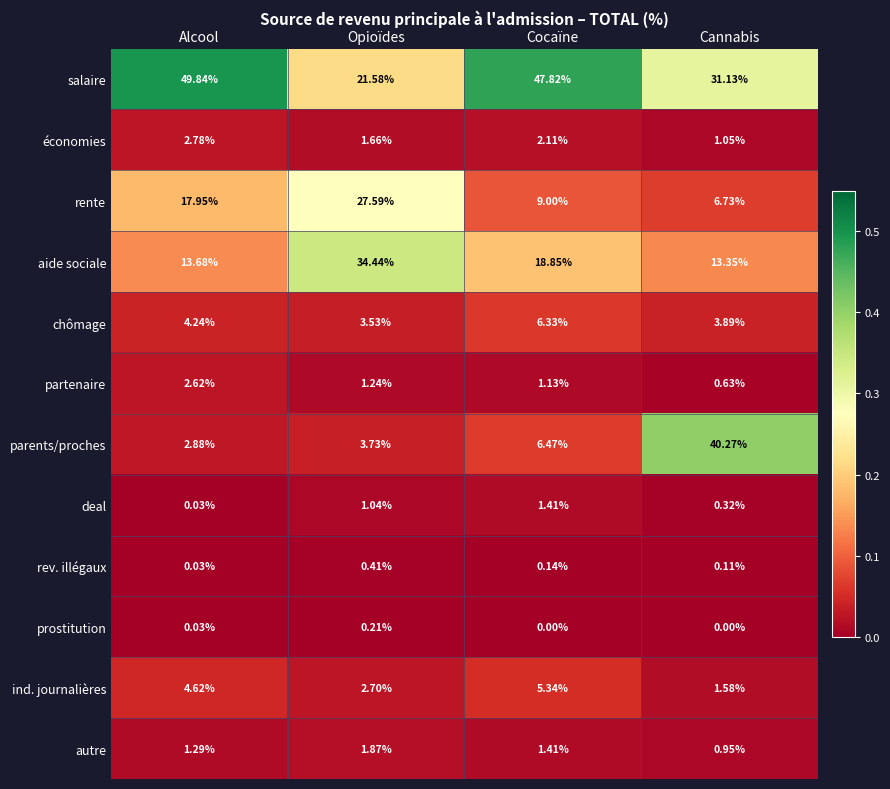

Between Alcool and Opioïdes, which series saw the biggest shift?

salaire